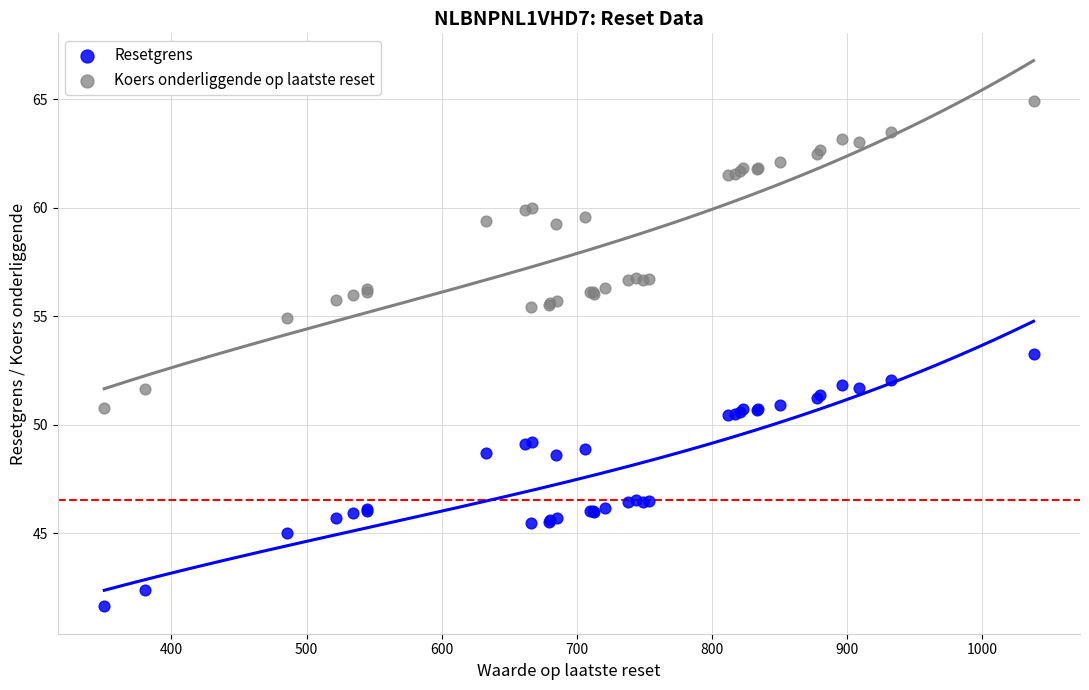

What is the X range (max minus min) for the scatter plot?

687.8